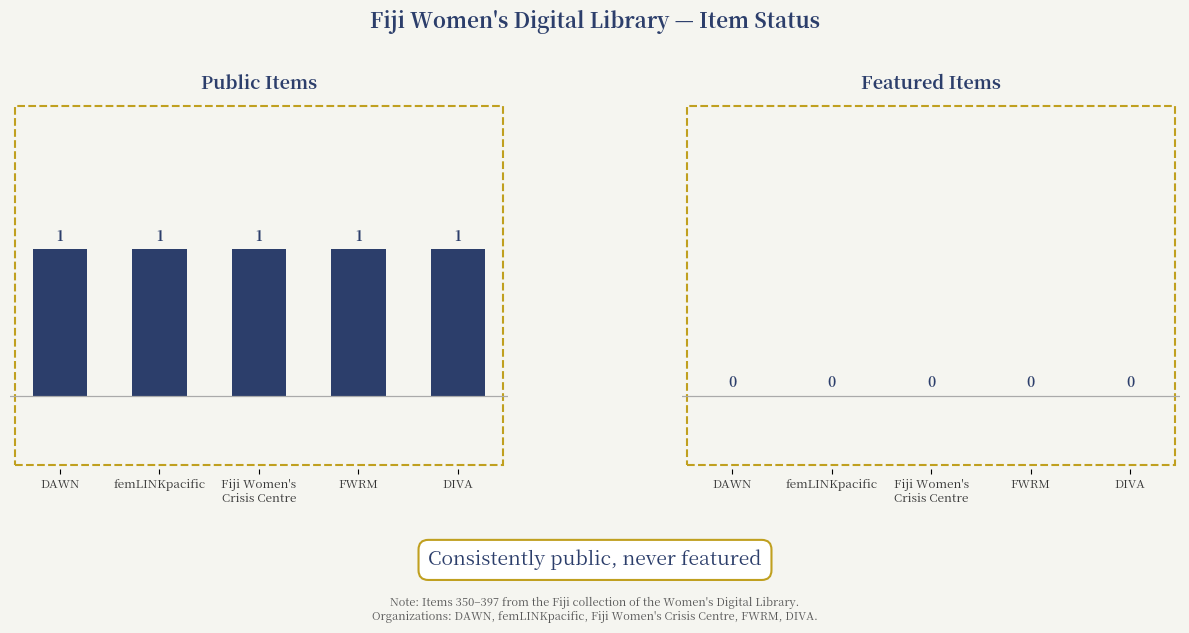

What is the label of the 1st bar from the left?

DAWN